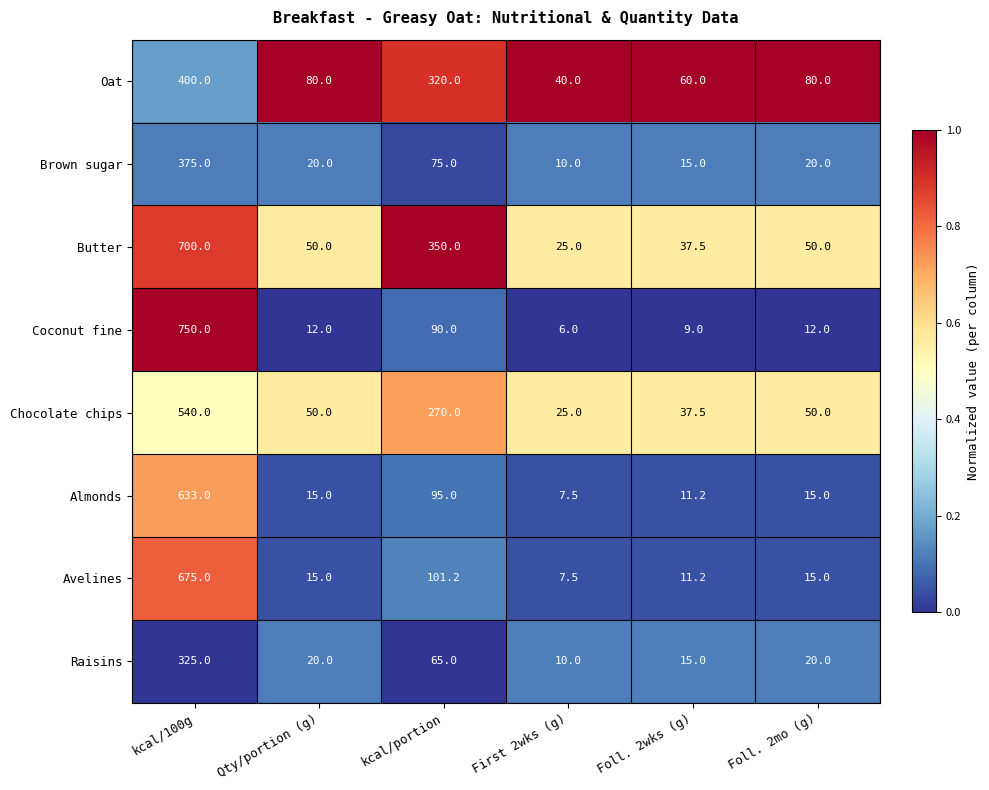

Read the Oat value at Foll. 2wks (g).

60.0